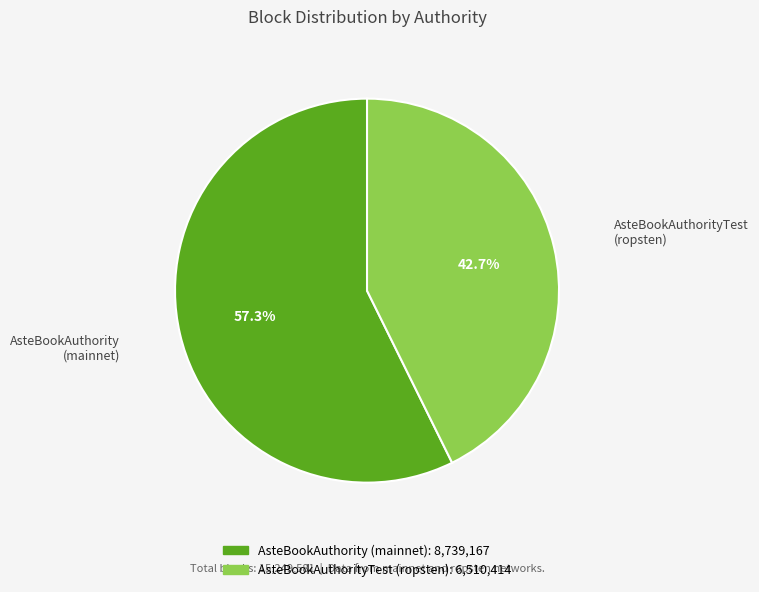

What is the ratio of the value at AsteBookAuthorityTest (ropsten) to the value at AsteBookAuthority (mainnet)?

0.7